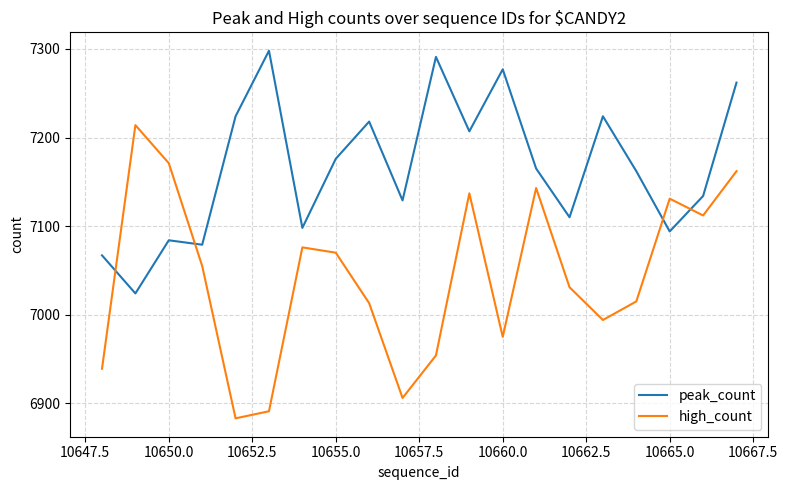

Which series has the largest range (max minus min)?

high_count